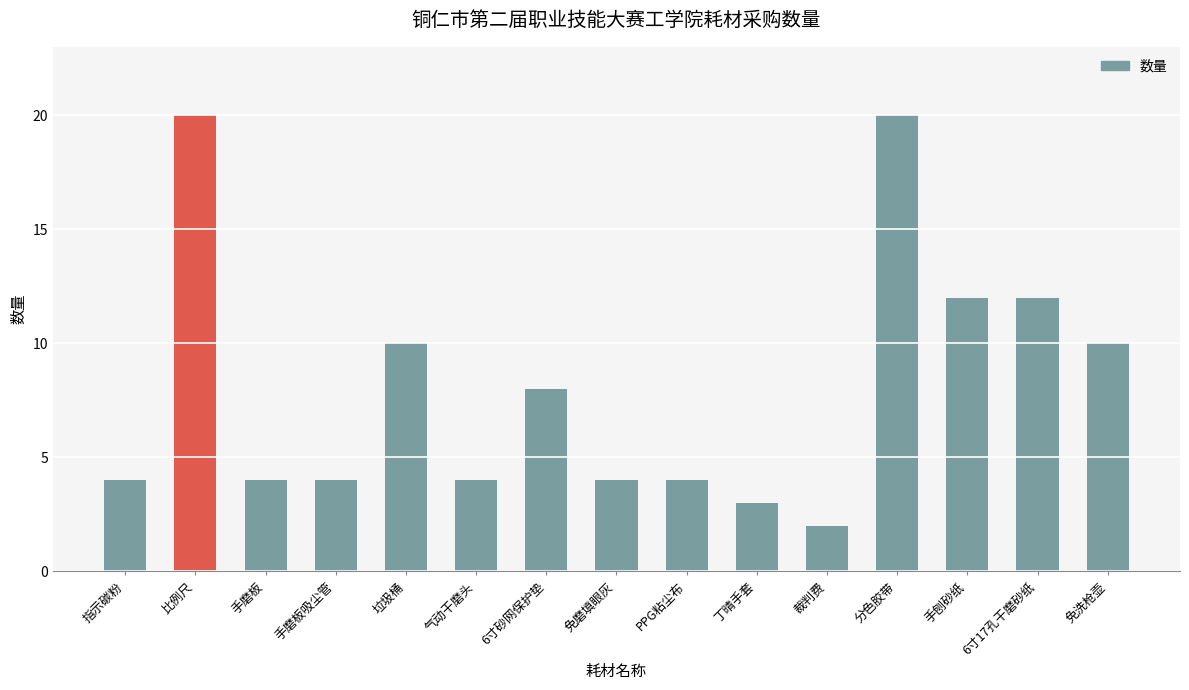

Reading right to left, transcribe all the data shown in this chart.

免洗枪壶=10	6寸17孔干磨砂纸=12	手刨砂纸=12	分色胶带=20	裁判费=2	丁晴手套=3	PPG粘尘布=4	免磨填眼灰=4	6寸砂网保护垫=8	气动干磨头=4	垃圾桶=10	手磨板吸尘管=4	手磨板=4	比例尺=20	指示碳粉=4